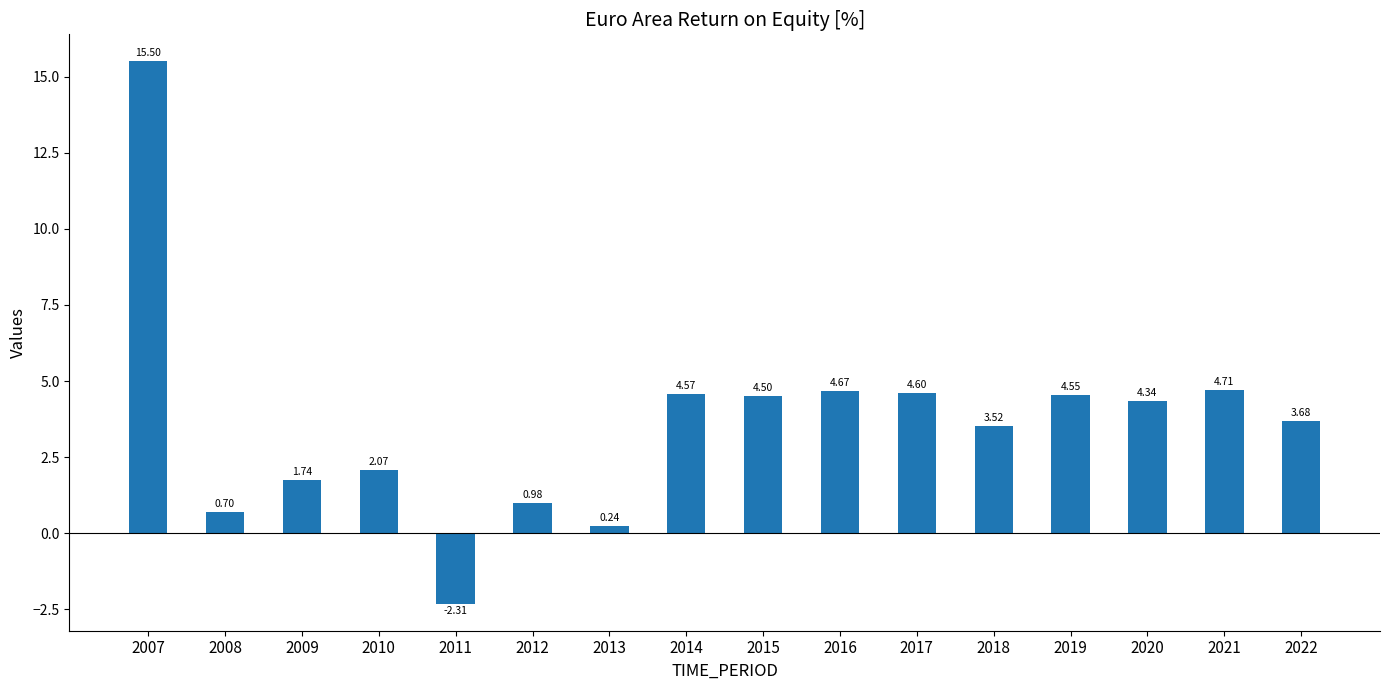

List the labels in order of value, largest first.

2007, 2021, 2016, 2017, 2014, 2019, 2015, 2020, 2022, 2018, 2010, 2009, 2012, 2008, 2013, 2011